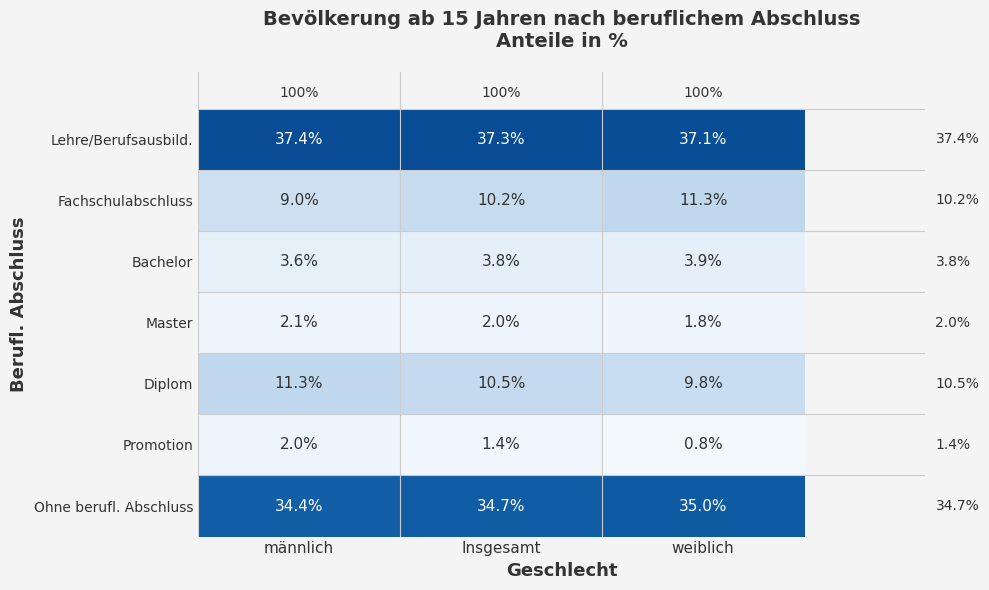

The value of Master at Insgesamt is 2.8. True or false?

False